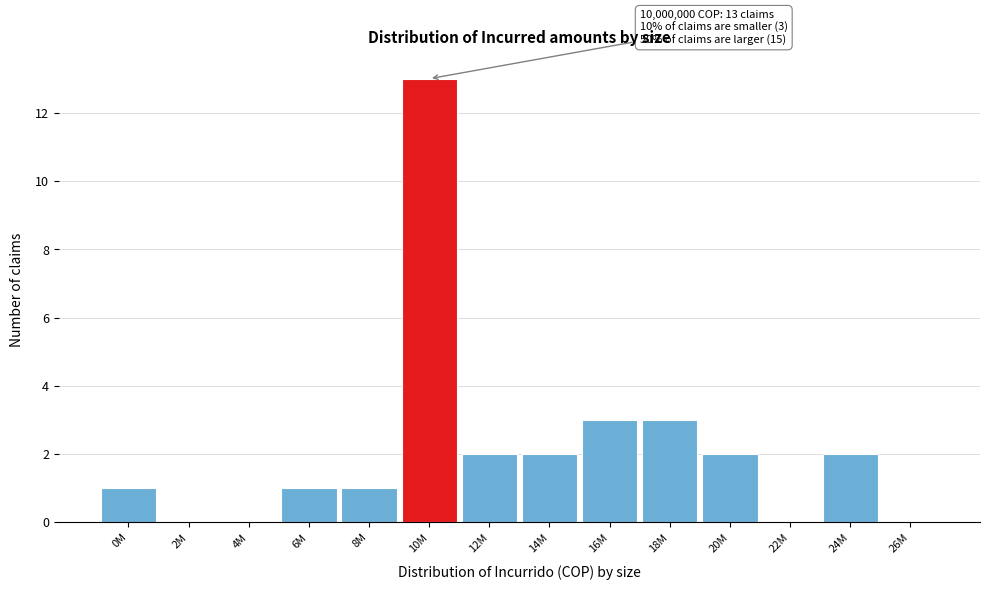

Reading left to right, transcribe all the data shown in this chart.

0M=1	2M=0	4M=0	6M=1	8M=1	10M=13	12M=2	14M=2	16M=3	18M=3	20M=2	22M=0	24M=2	26M=0